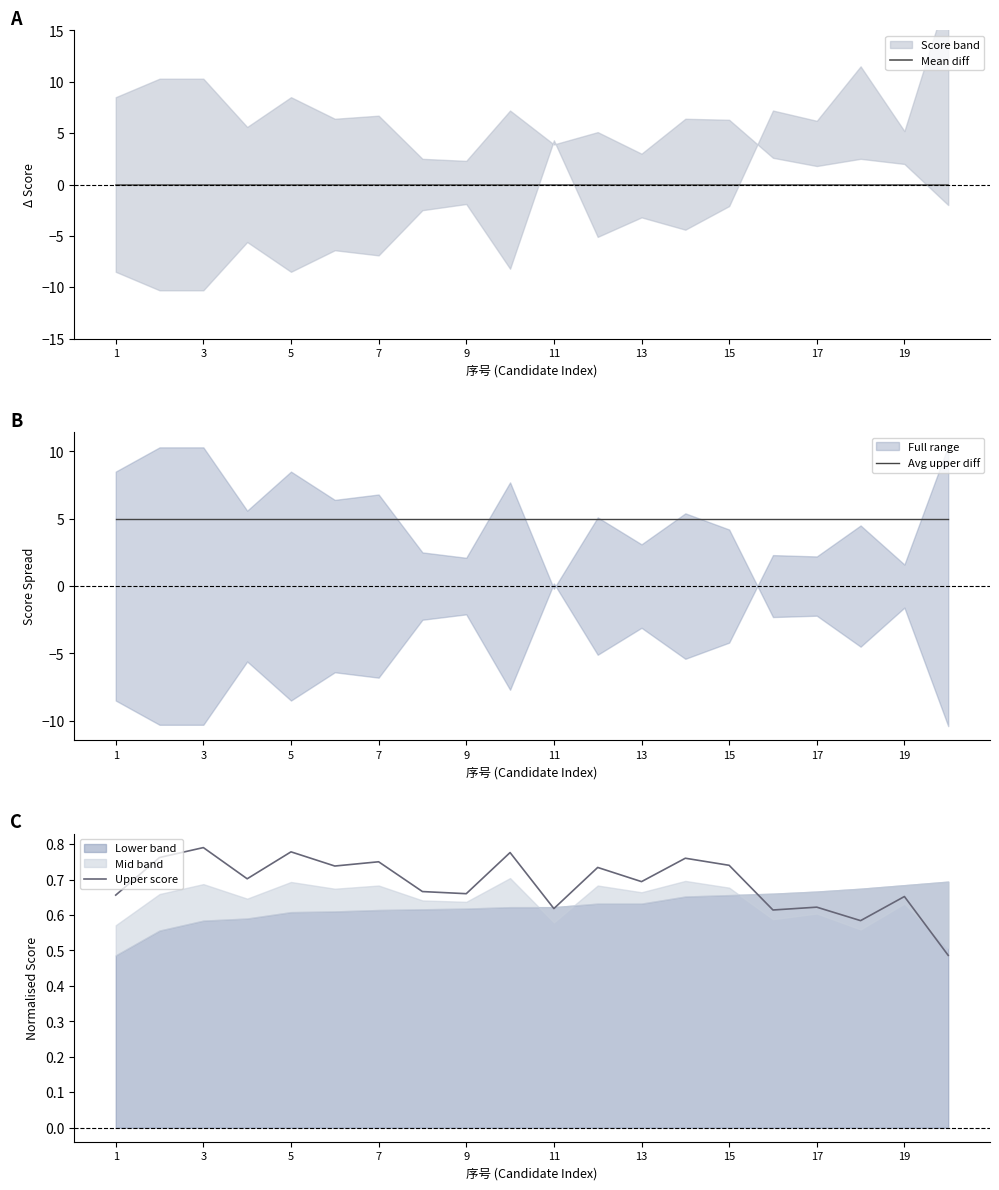

The value of Upper score at 5 is 0.4. True or false?

False